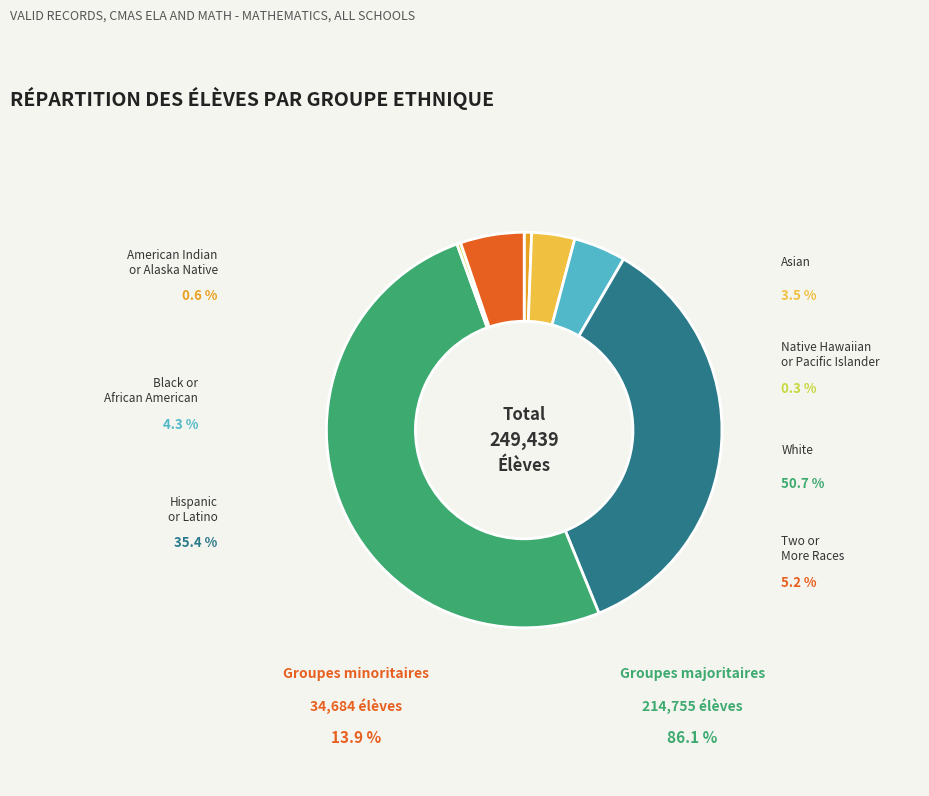

What is the change in value from Asian to Black or African American?

+1866